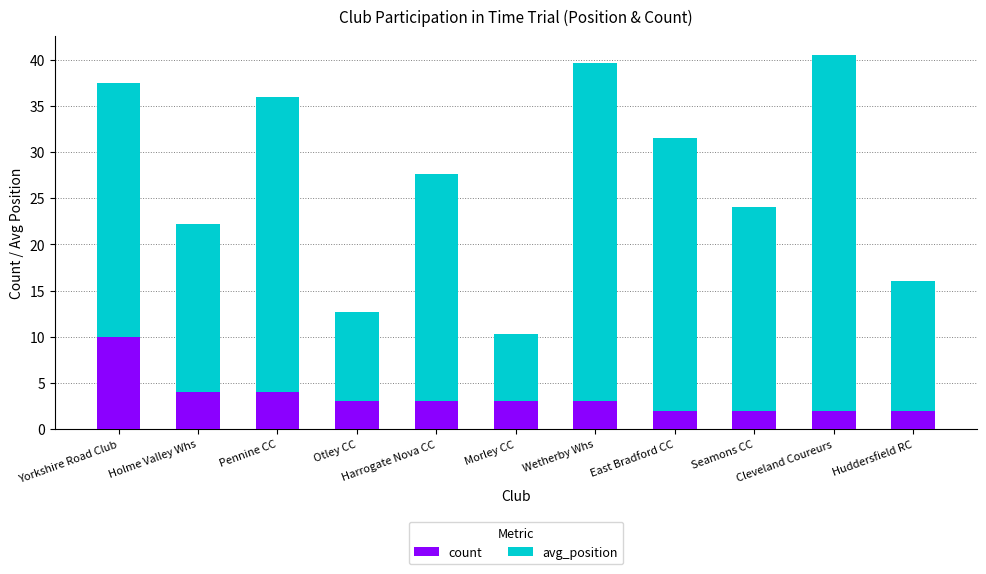

What is the sum of all count values?

38.0